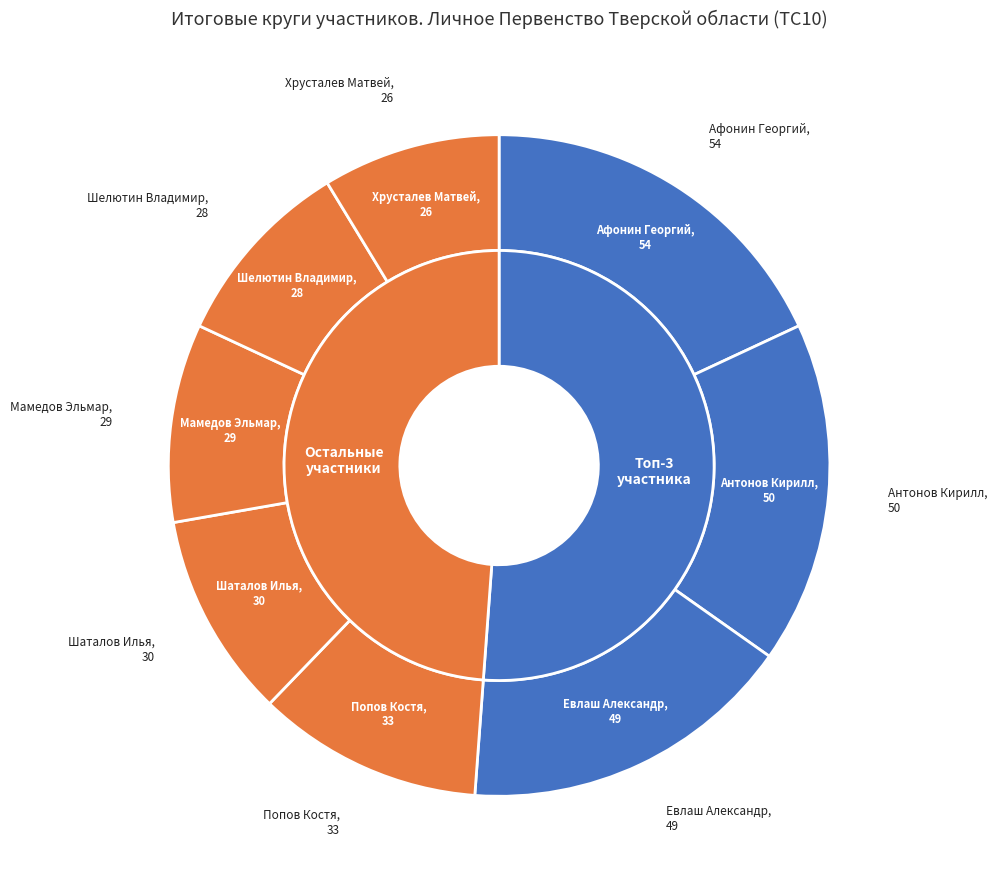

What percentage is NOT represented by Евлаш Александр?

83.6%